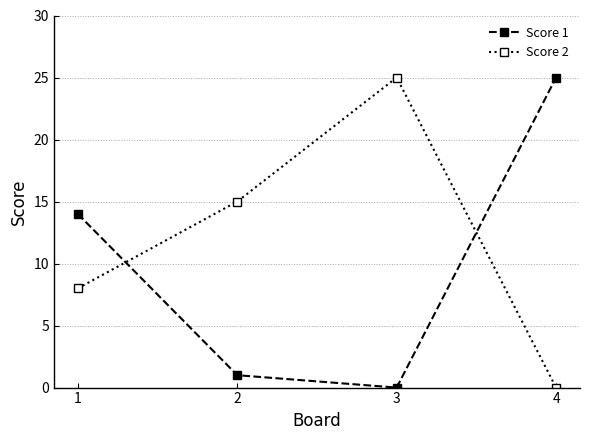

Which series ends up on top after the final intersection of Score 2 and Score 1?

Score 1